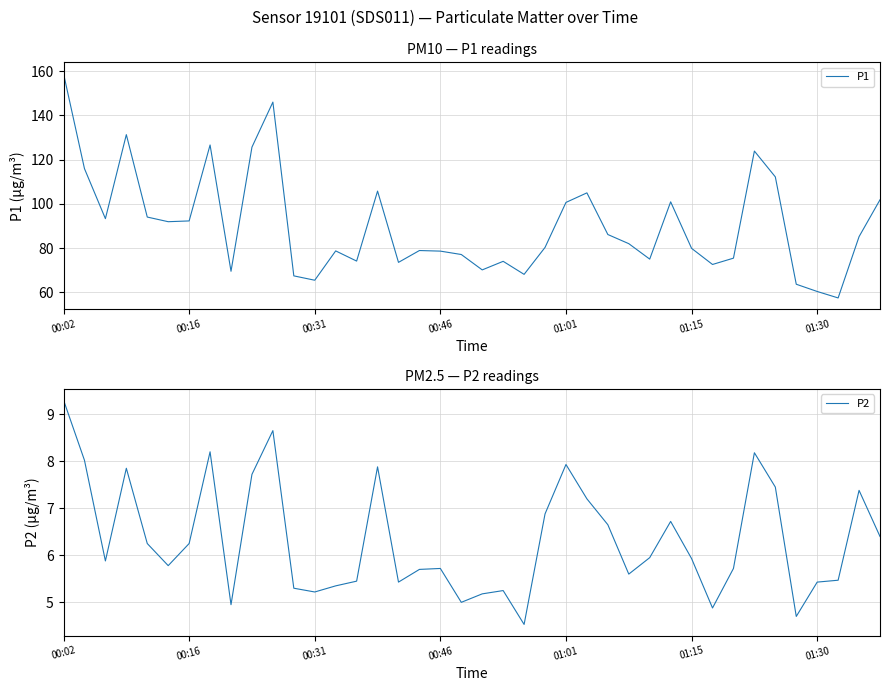

True or false: P1 and P2 cross at least once.

False